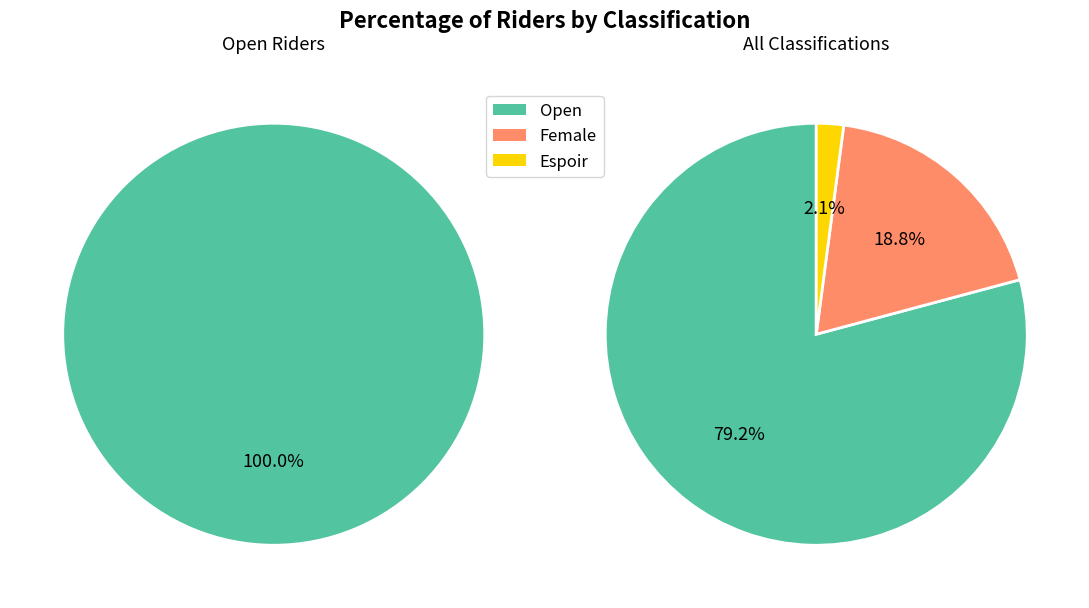

Do Open and Espoir together represent more than half of the pie?

Yes